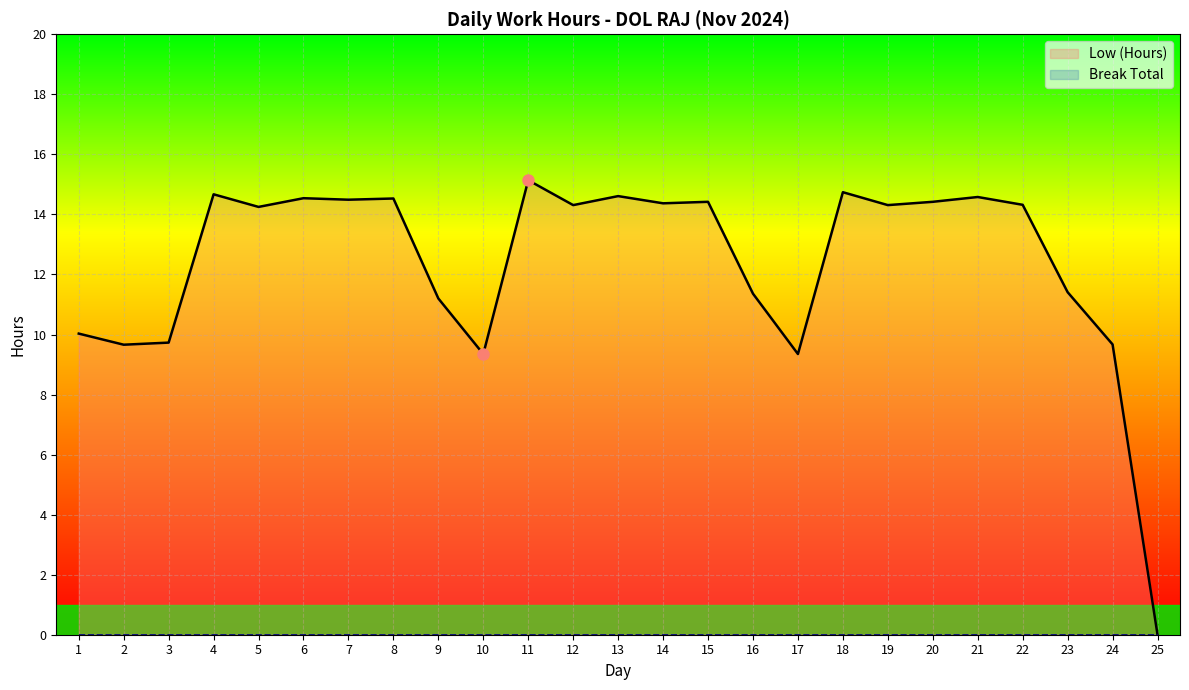

Between 8 and 9, which is larger?

8